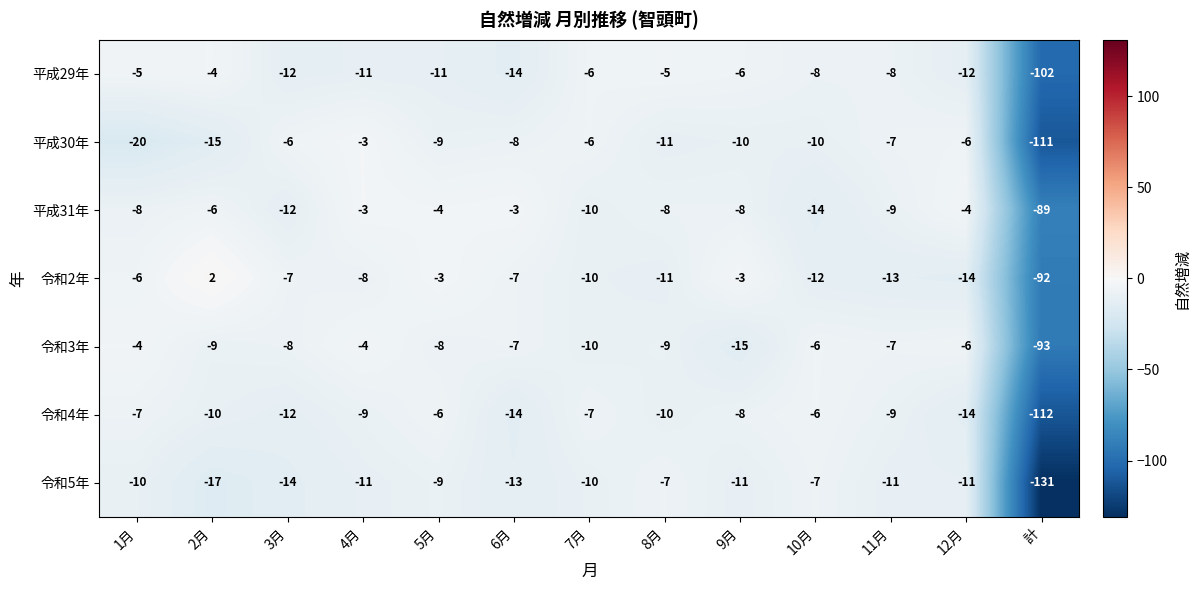

True or false: 令和2年 has a value of -11 at 8月.

True